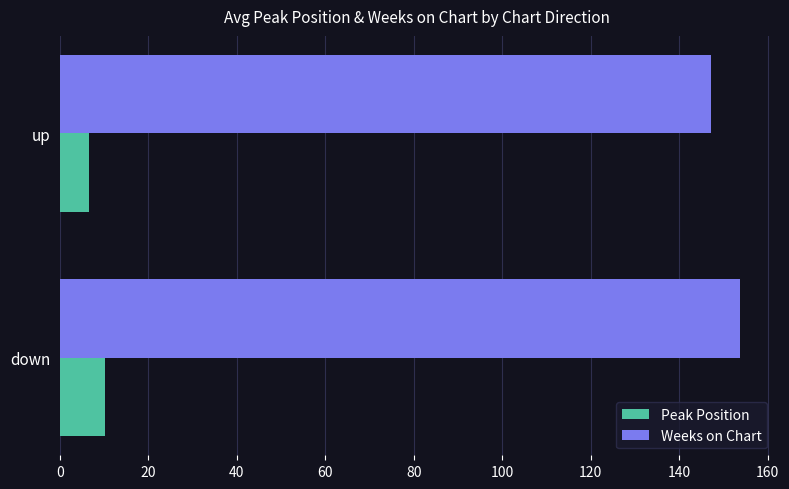

What is the difference between the highest and lowest values at up?

140.7